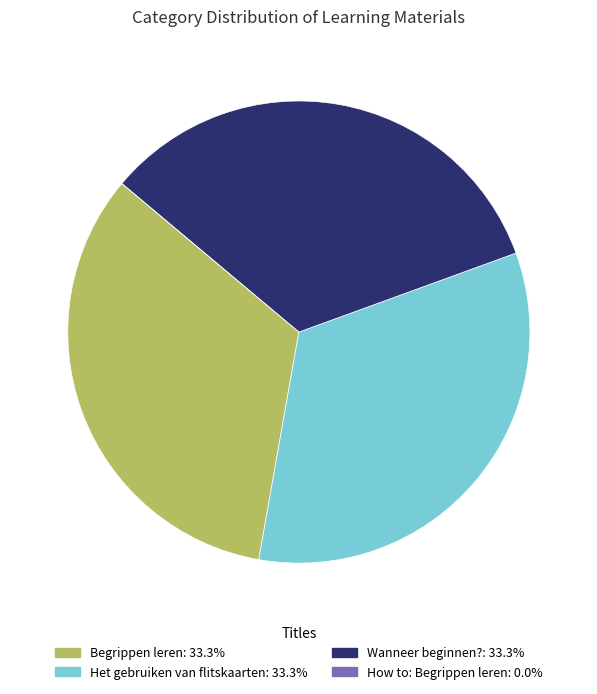

Approximately how many times larger is the value at Wanneer beginnen?: 33.3% compared to Begrippen leren: 33.3%?

1.0